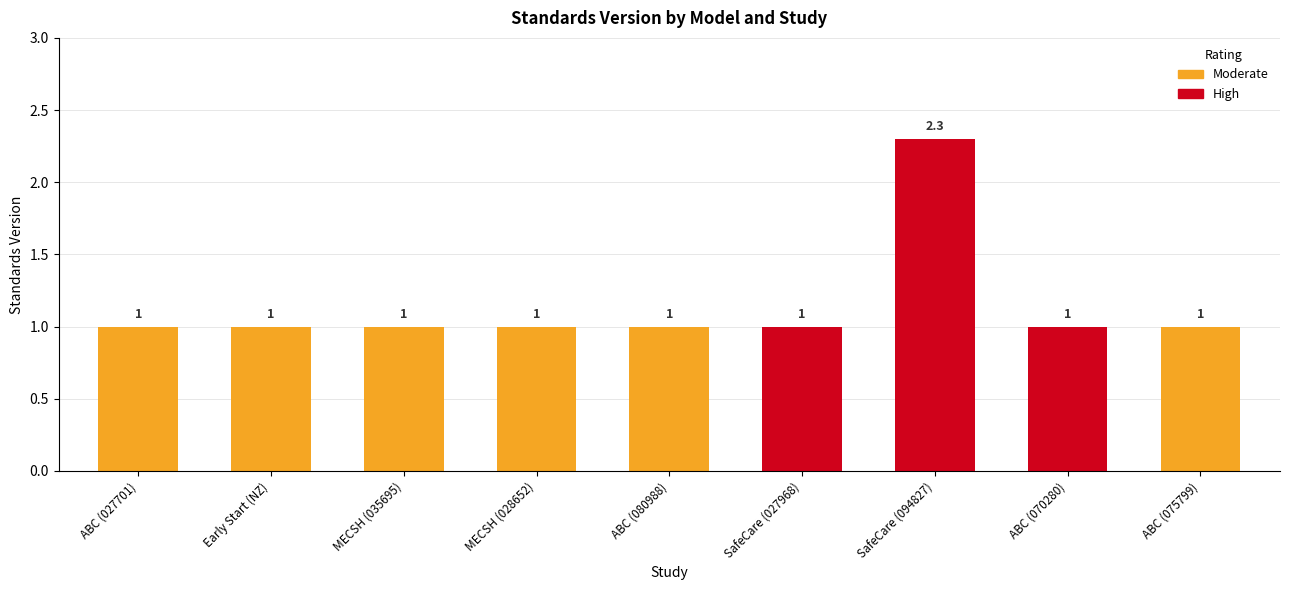

Count the number of categories in the chart.

9